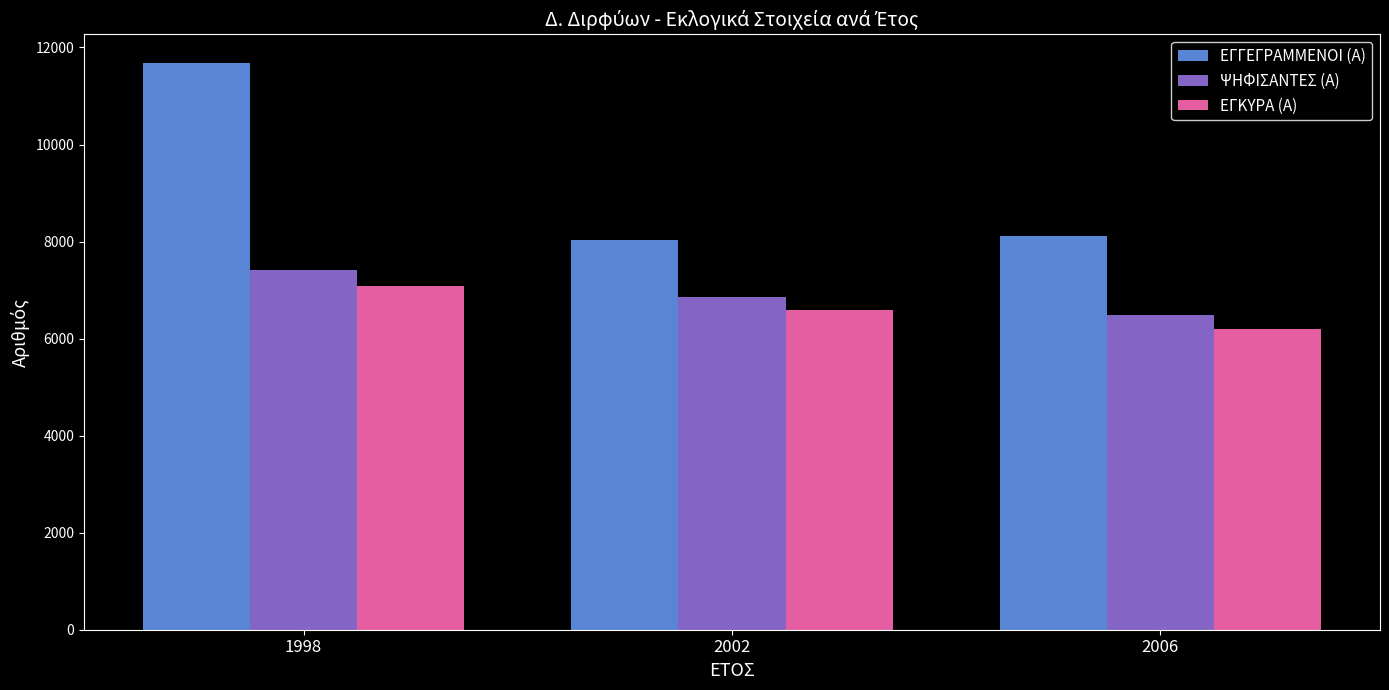

At which category is the sum across all series the highest?

1998